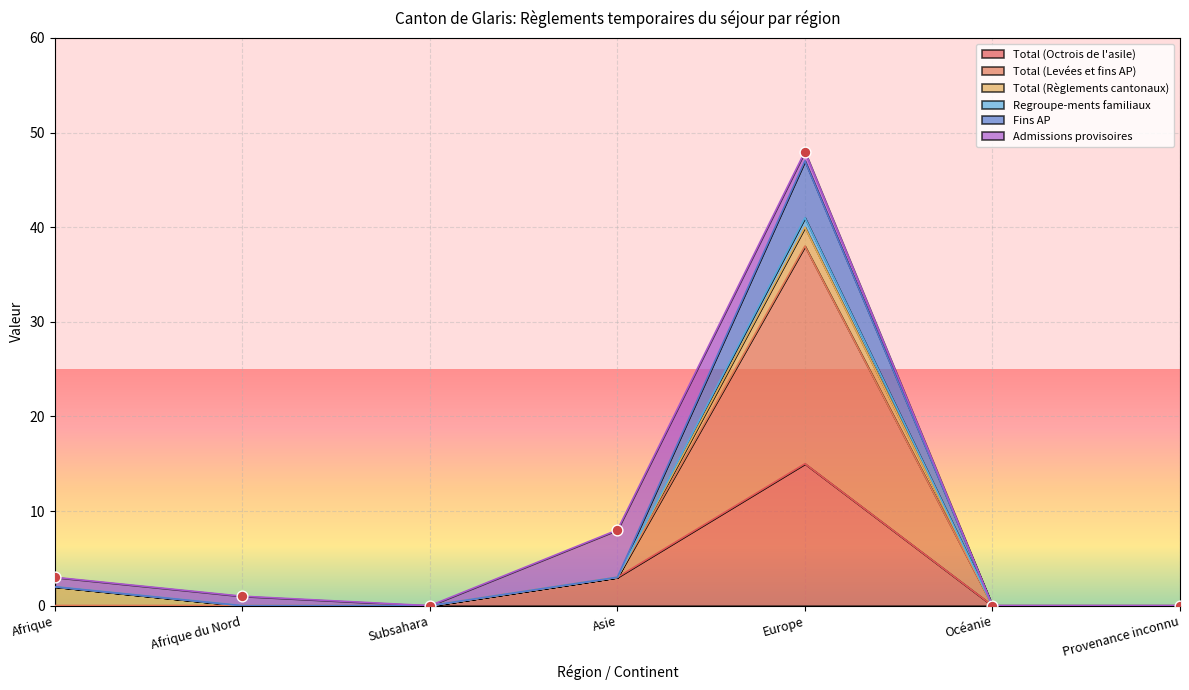

Which series has the largest total across all categories?

Total (Levées et fins AP)